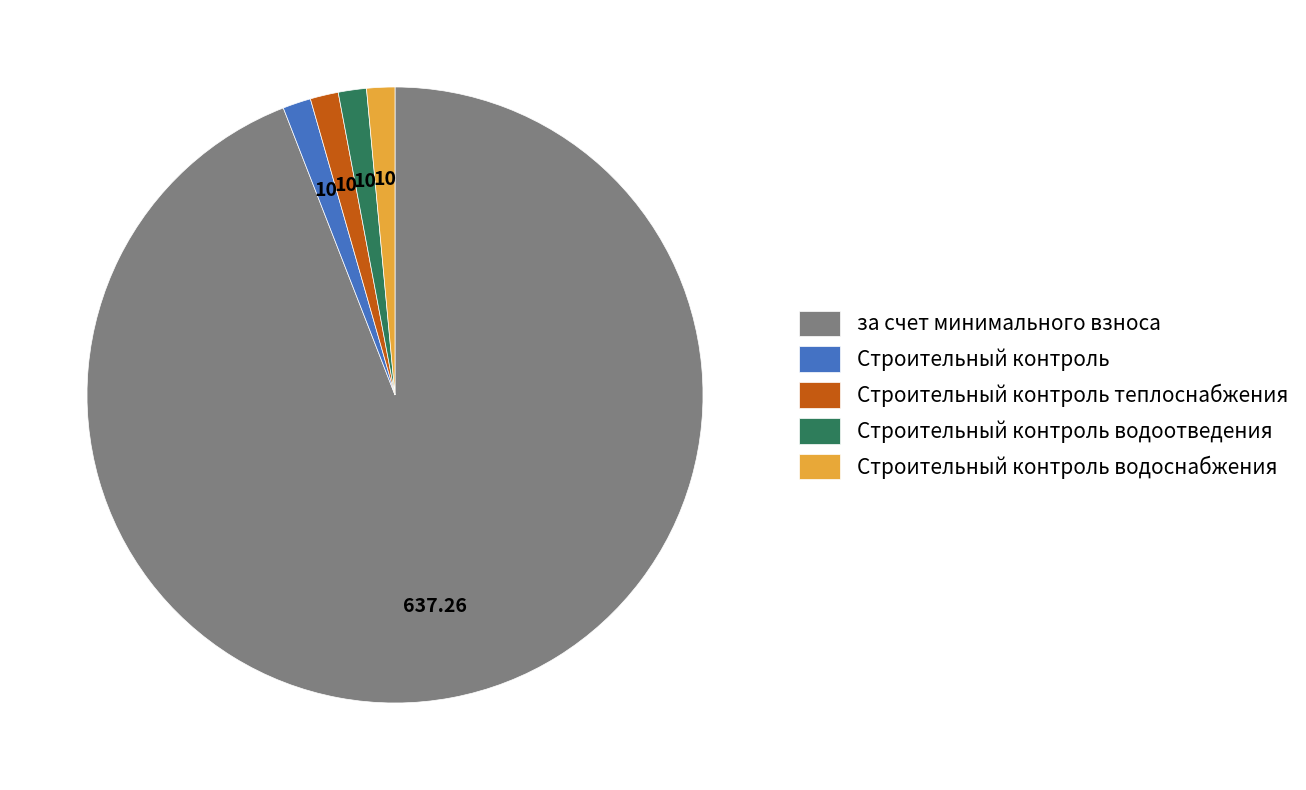

What is the majority slice?

за счет минимального взноса